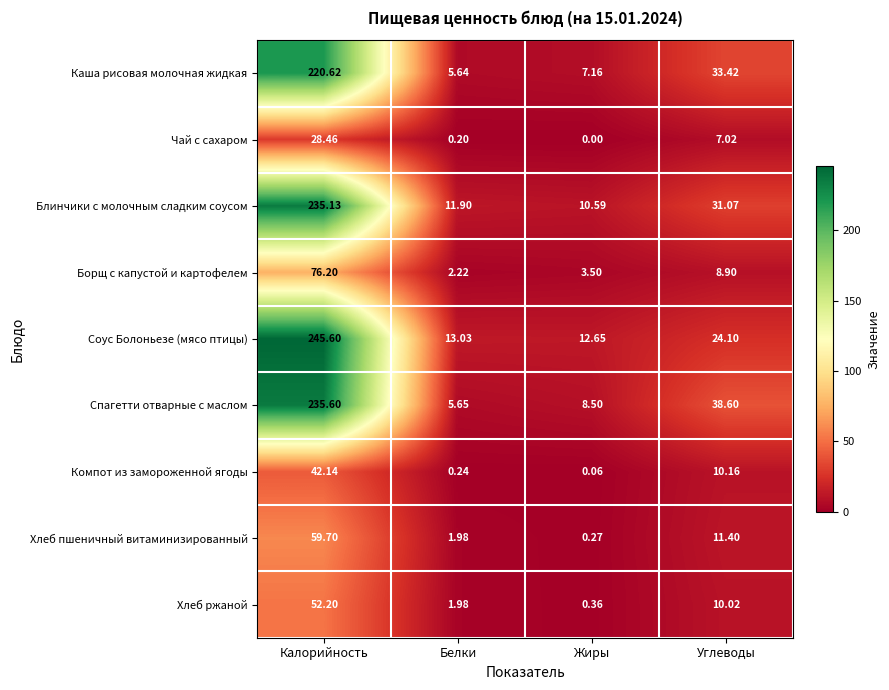

What is the total value across all series at Калорийность?

1195.7